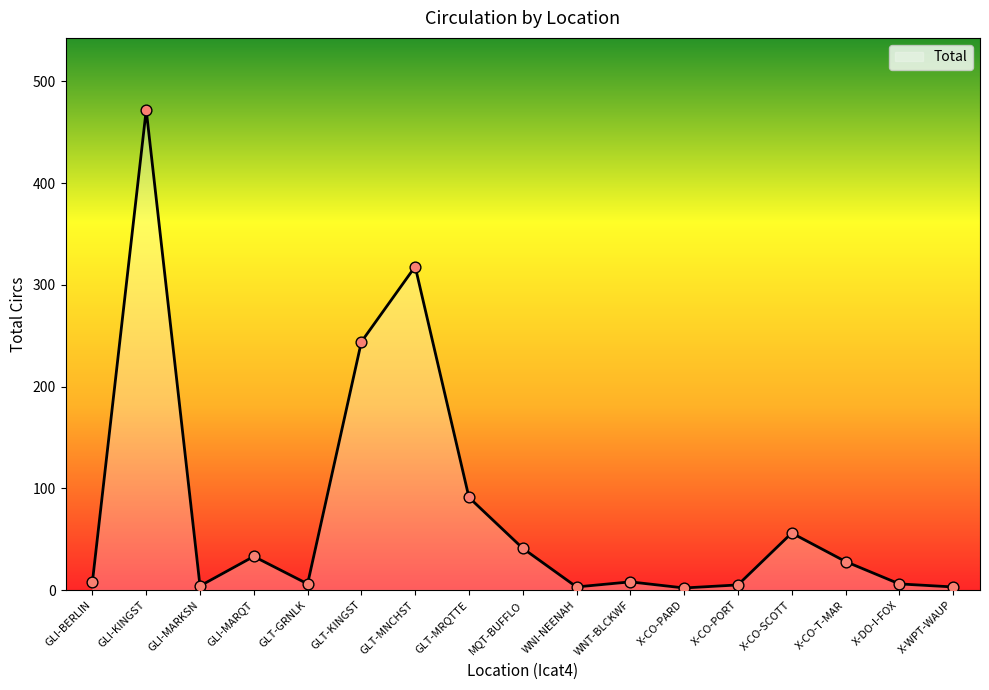

Approximately how many times larger is the value at GLT-GRNLK compared to X-CO-PORT?

1.2